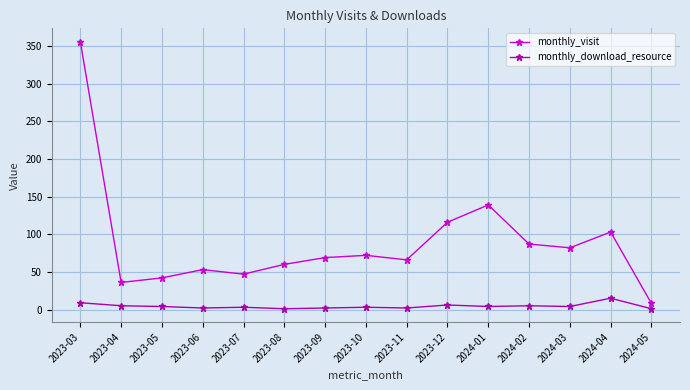

The value of monthly_visit at 2024-02 is 87. True or false?

True